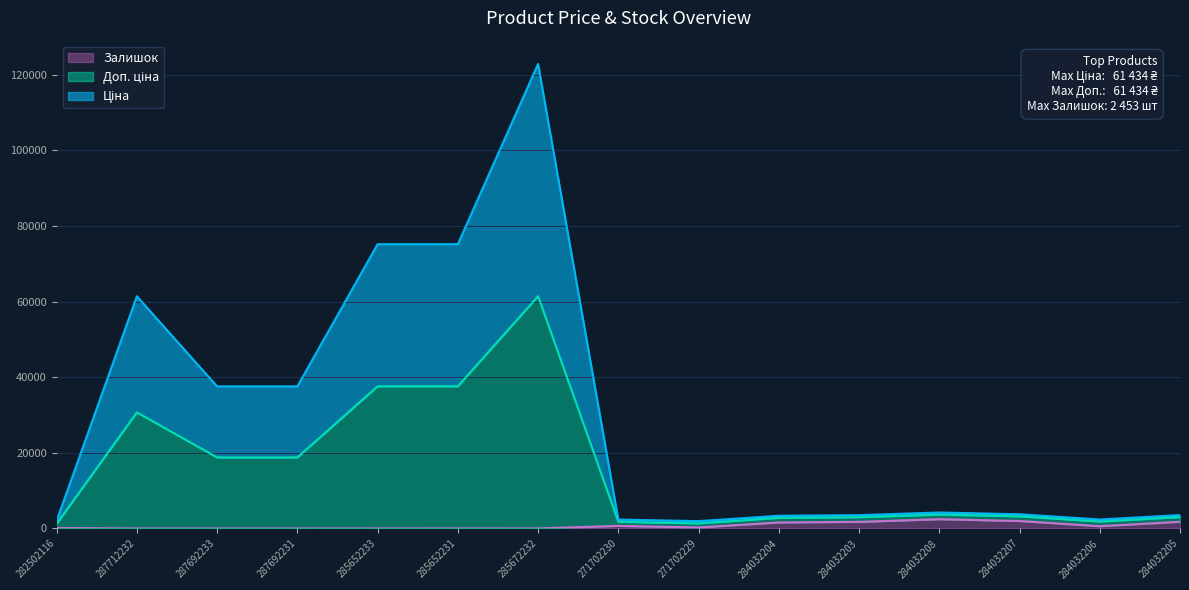

What is the lowest value of the Доп. ціна series?

1234.2